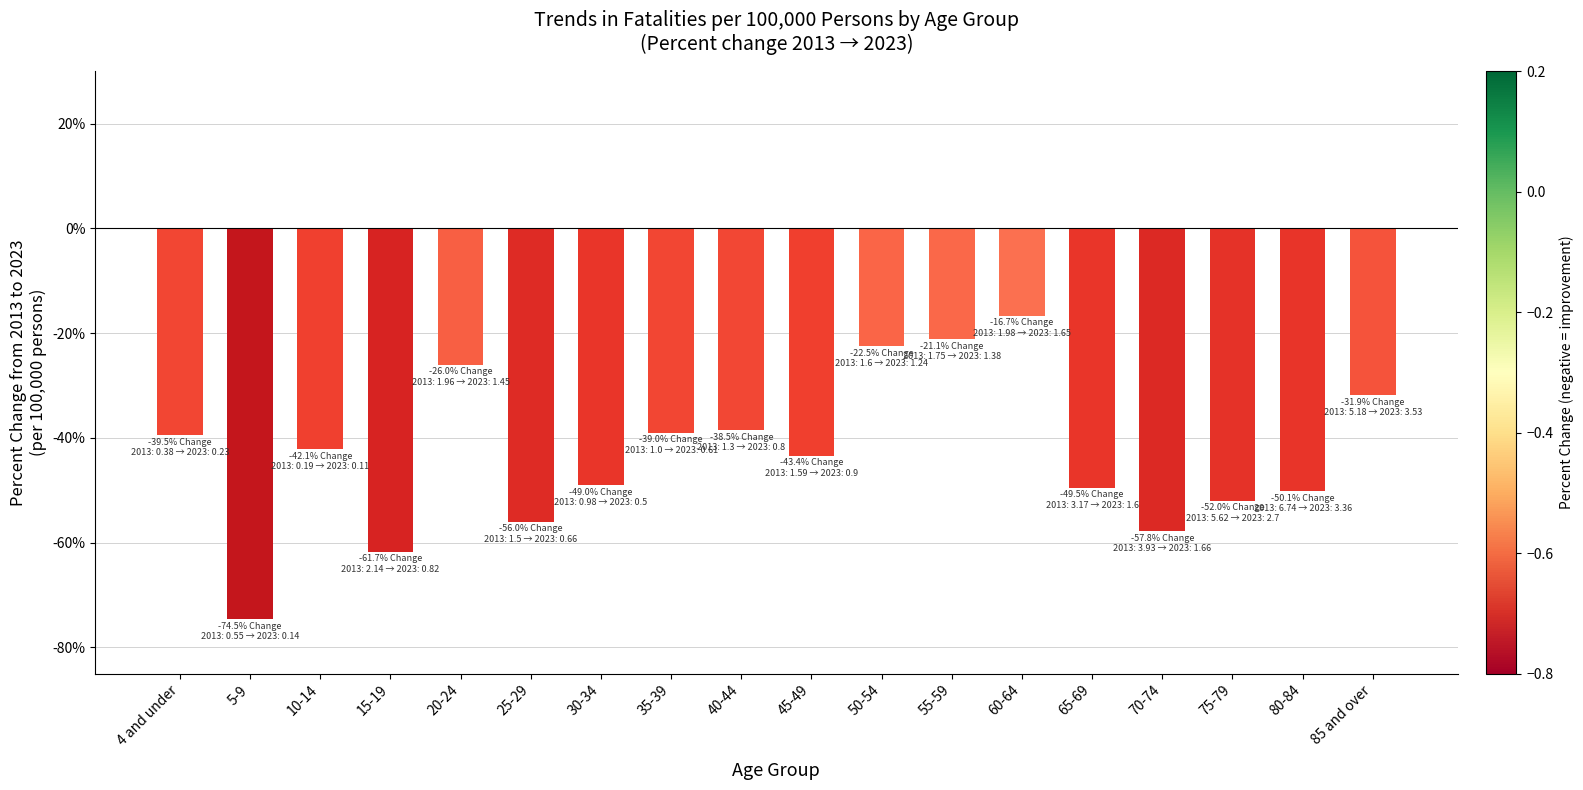

Which category has the highest value across all series?

60-64